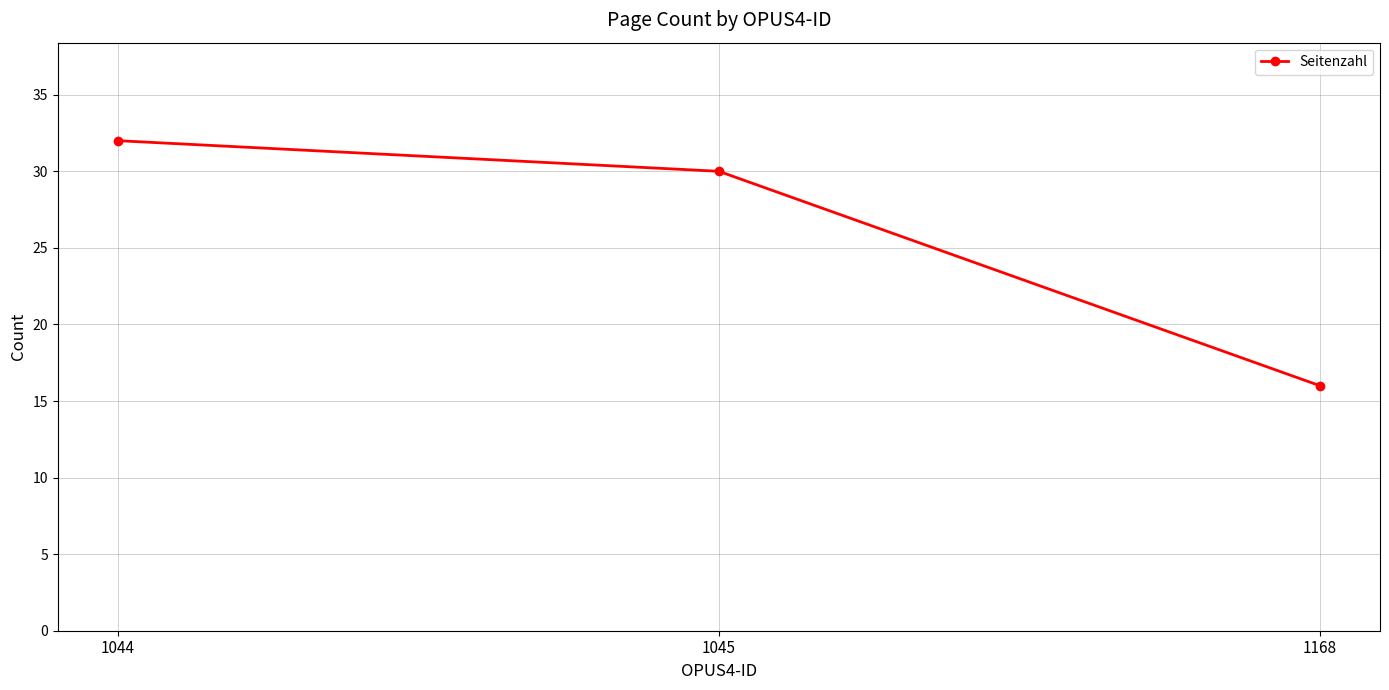

Rank the categories by value from lowest to highest.

1168, 1045, 1044